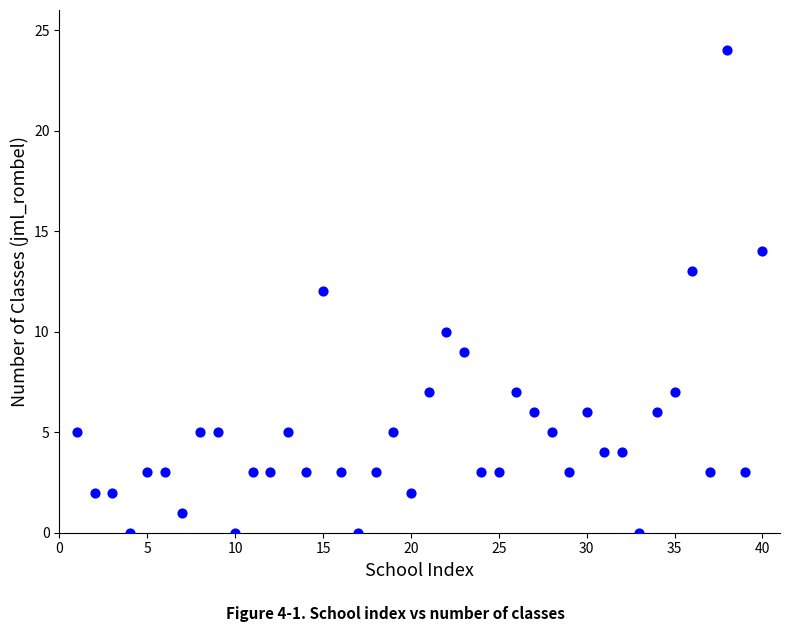

What is the range of X values (max minus min)?

39